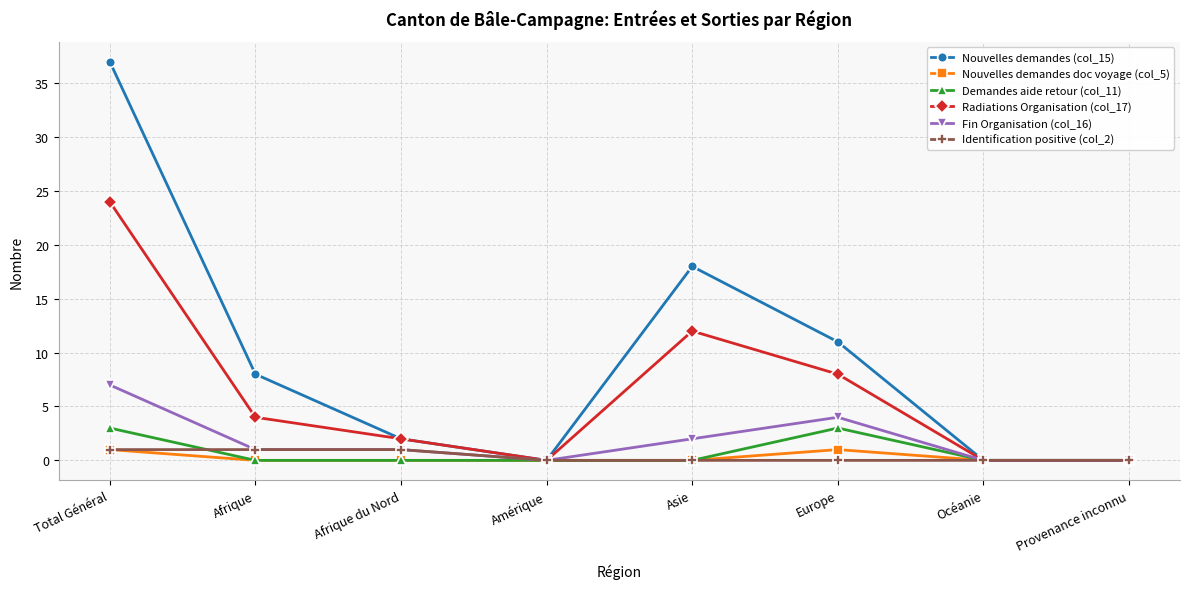

Which series has the widest spread of values?

Nouvelles demandes (col_15)